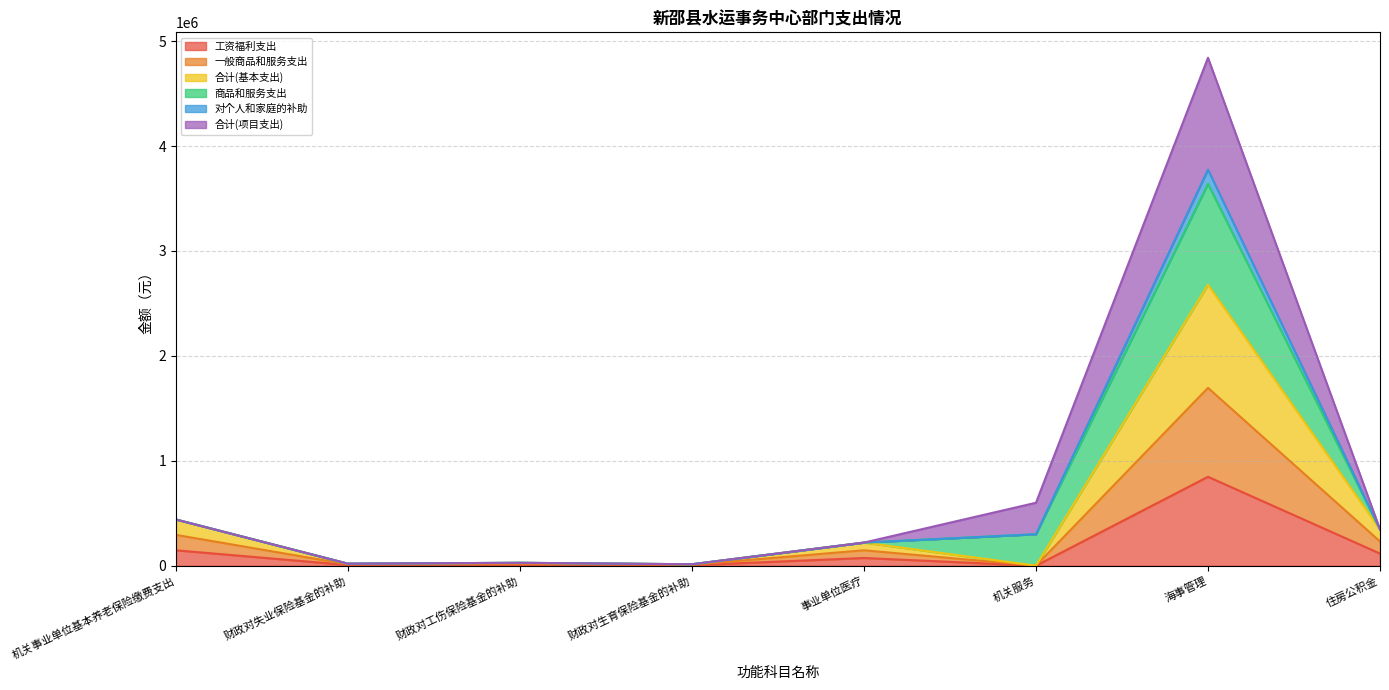

Does the chart display data point markers on the line(s)?

No